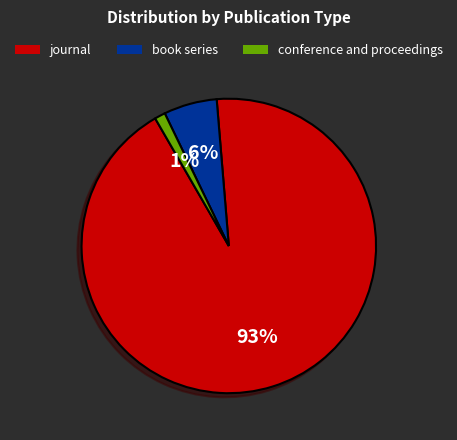

Between conference and proceedings and book series, which is larger?

book series